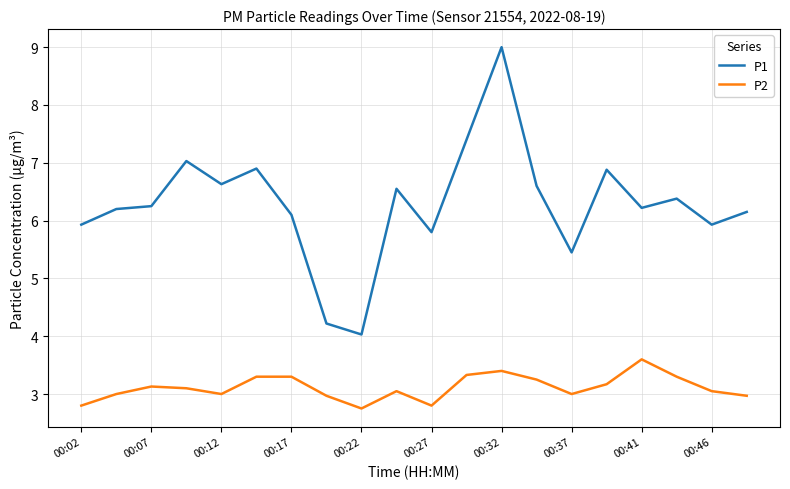

What is the minimum value shown in the chart?

2.8